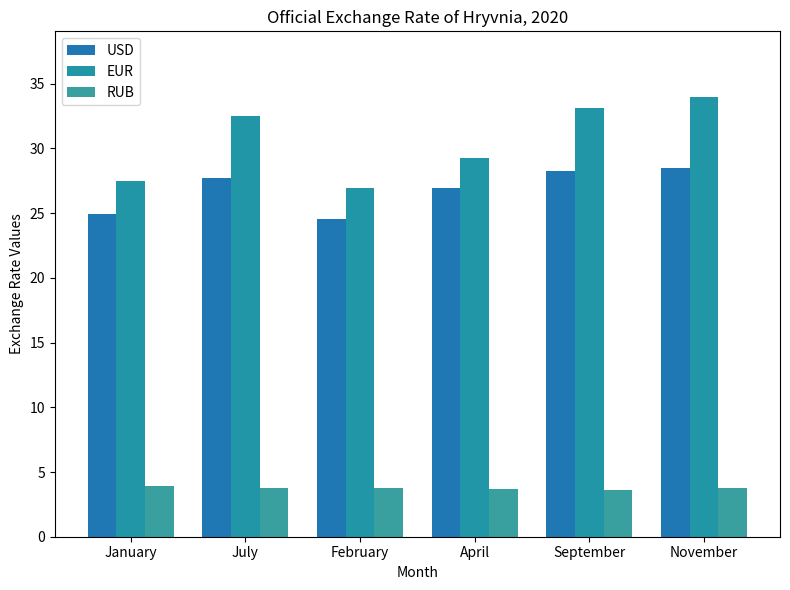

How many bars are there in each group?

3